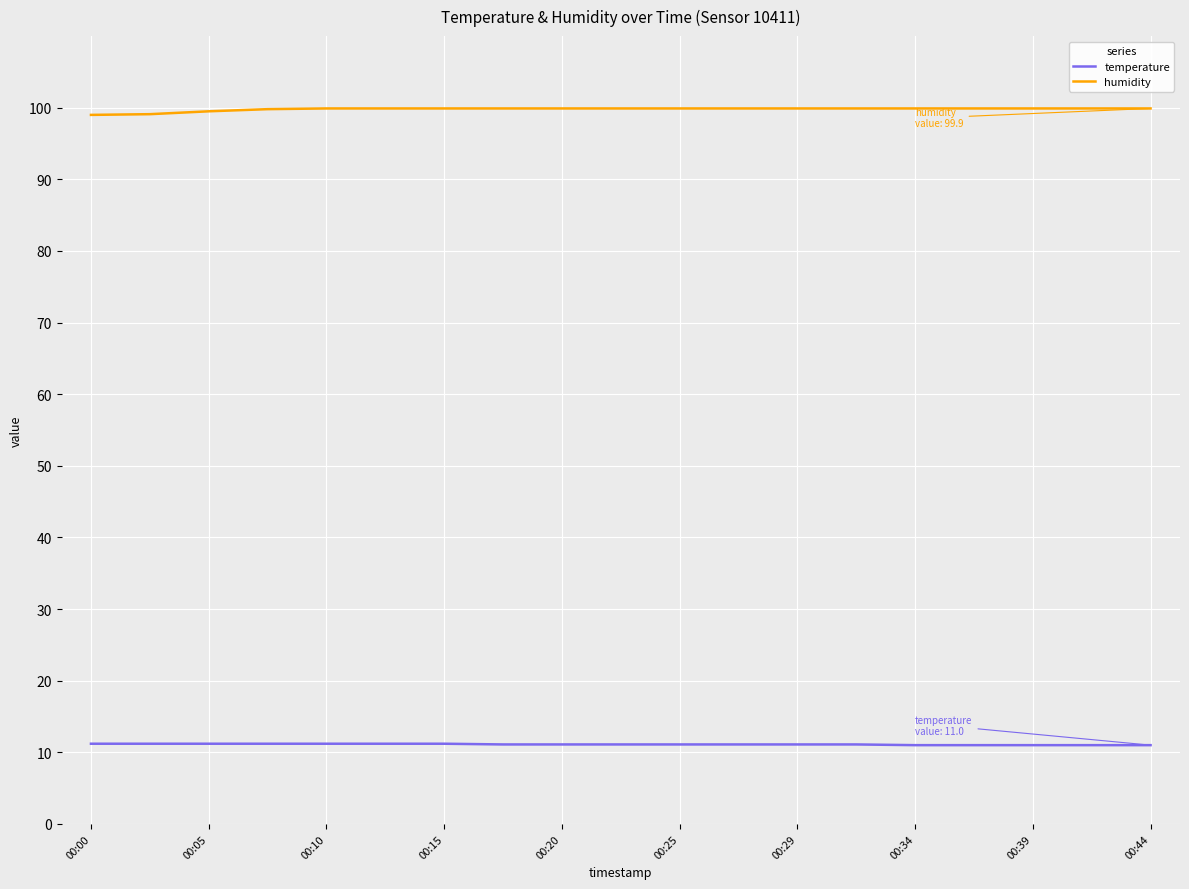

What are all the series names shown in the legend?

temperature, humidity